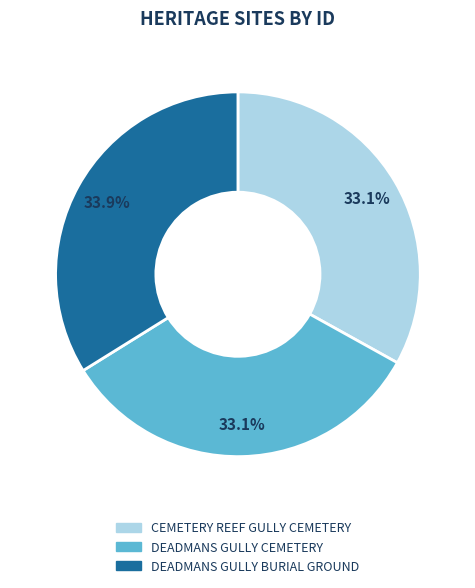

What is the largest slice in the pie chart?

DEADMANS GULLY BURIAL GROUND